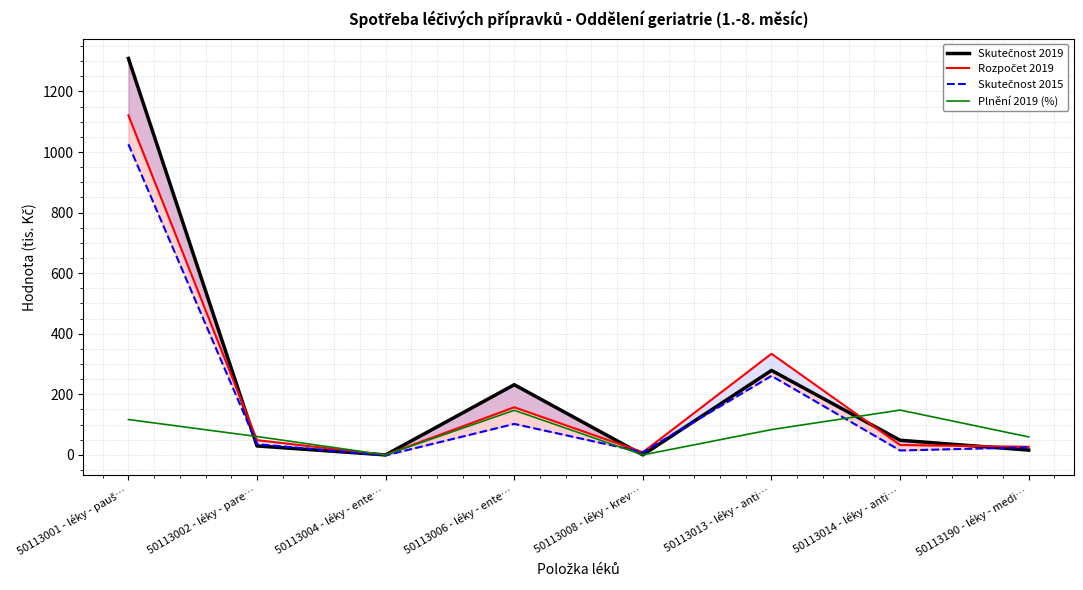

What are all the series names shown in the legend?

Skutečnost 2019, Rozpočet 2019, Skutečnost 2015, Plnění 2019 (%)